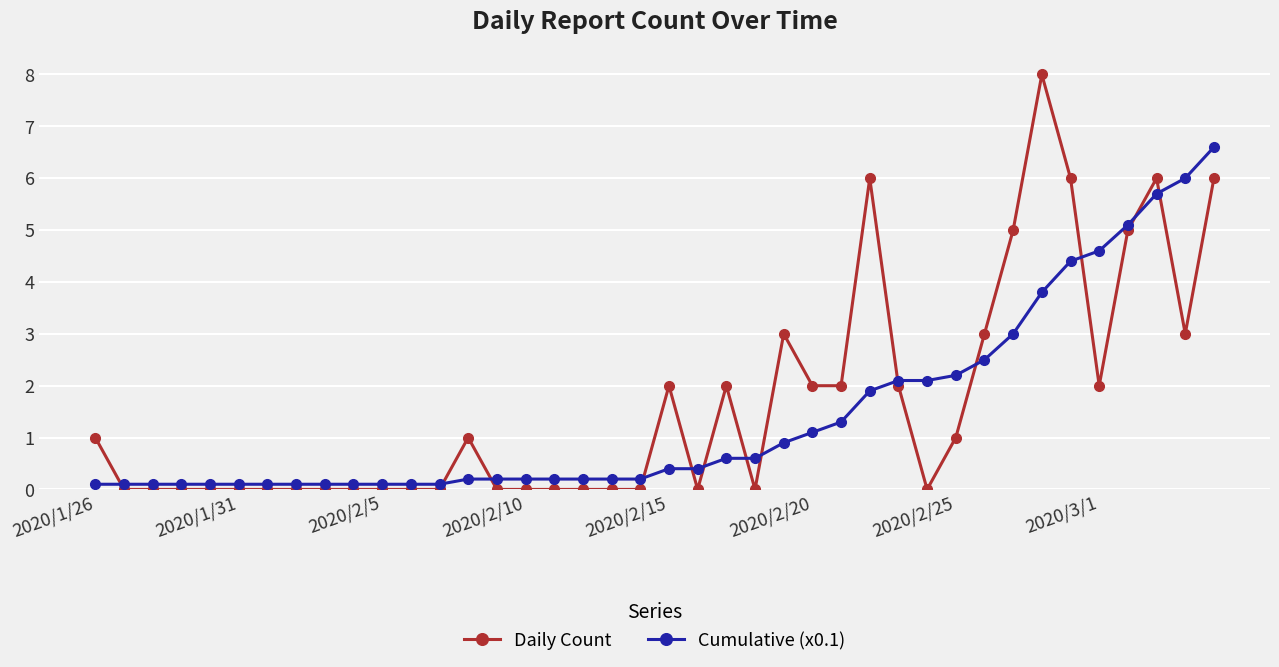

Which series has the largest range (max minus min)?

Daily Count